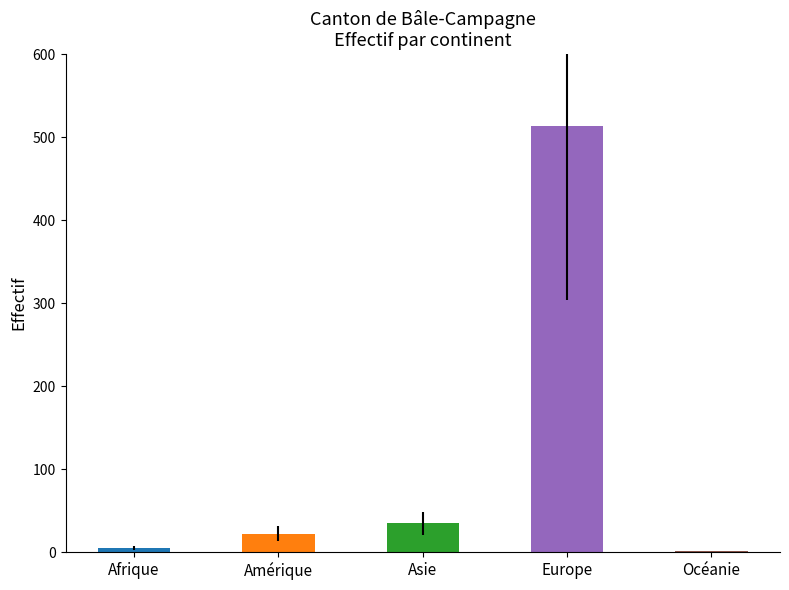

Reading left to right, transcribe all the data shown in this chart.

Afrique: 5	0	0	5	0	5
Amérique: 22	0	4	18	0	22
Asie: 35	6	1	26	2	35
Europe: 514	10	3	499	0	514
Océanie: 1	1	0	0	0	1